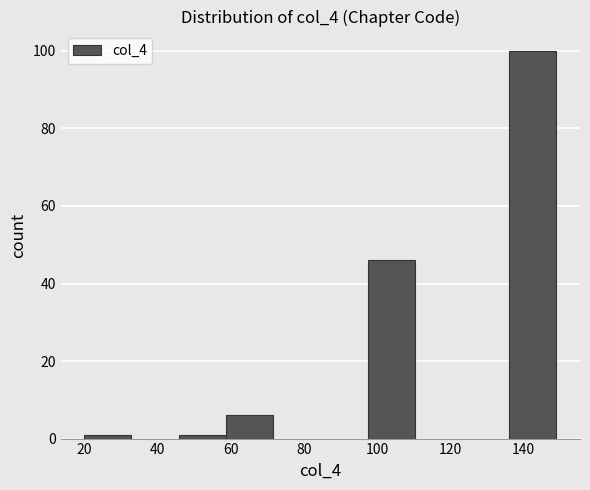

Which range on the x-axis has the tallest bar?

136 to 150